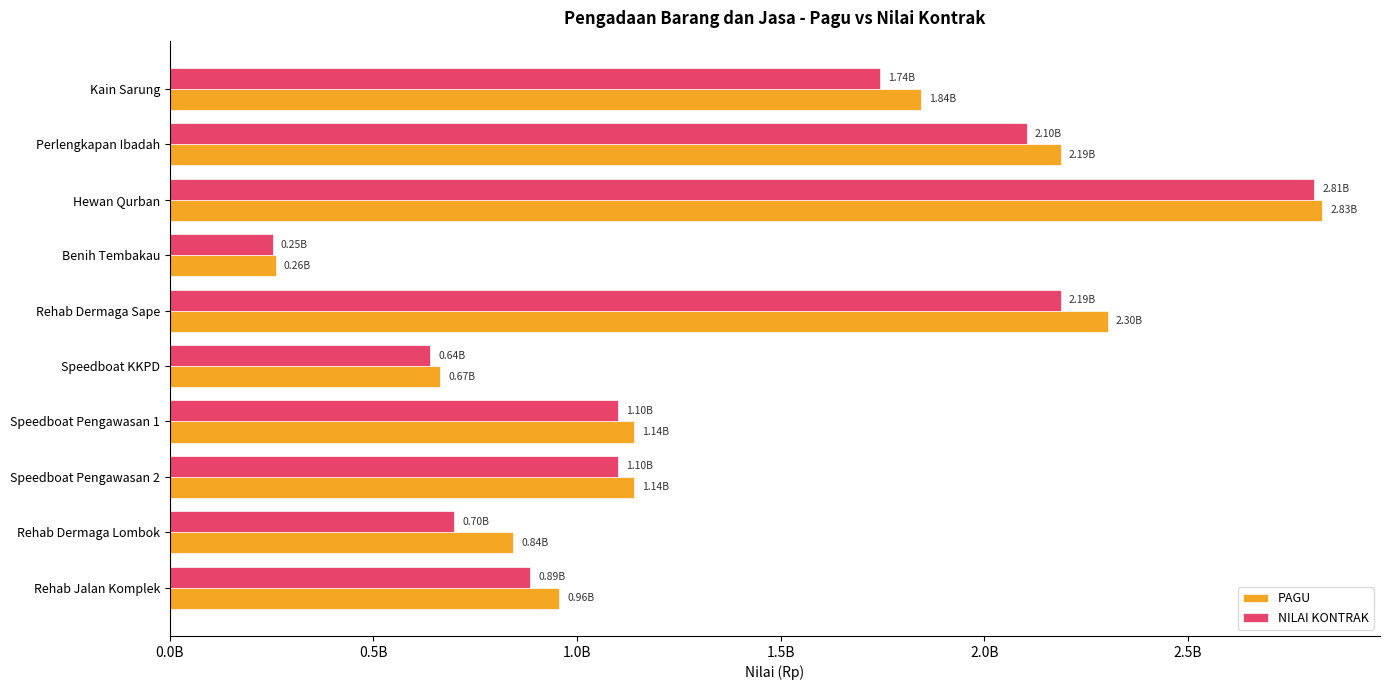

What are all the series names shown in the legend?

PAGU, NILAI KONTRAK